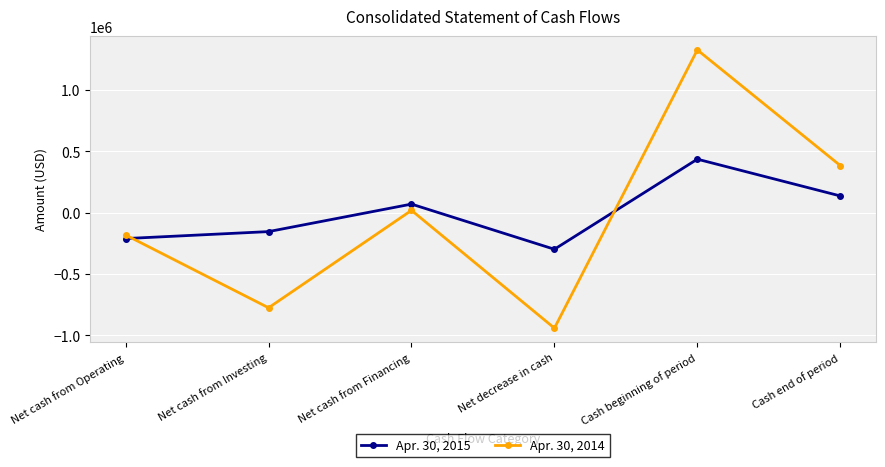

Reading left to right, extract all data points from this chart.

Apr. 30, 2015: Net cash from Operating=-212391	Net cash from Investing=-155623	Net cash from Financing=68485	Net decrease in cash=-299529	Cash beginning of period=434619	Cash end of period=135090
Apr. 30, 2014: Net cash from Operating=-183364	Net cash from Investing=-776449	Net cash from Financing=17500	Net decrease in cash=-942313	Cash beginning of period=1325004	Cash end of period=382691